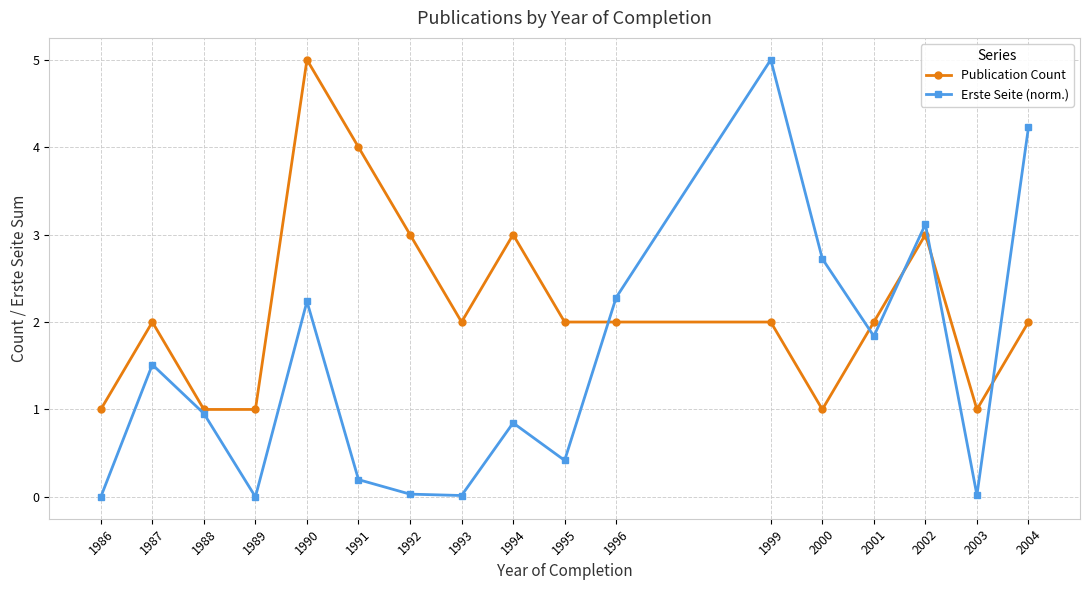

True or false: Publication Count has a value of 1.0 at 1988.

True